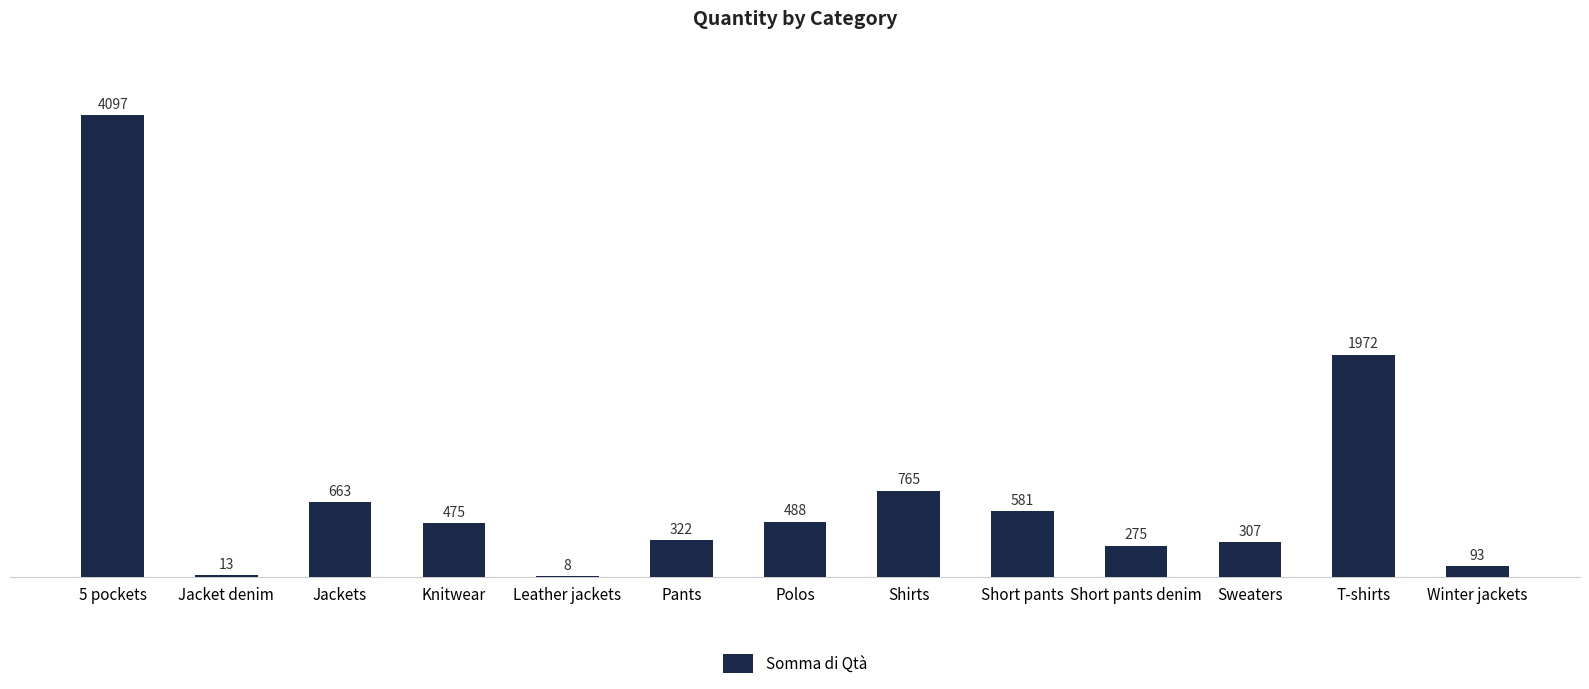

Approximately how many times larger is the value at Winter jackets compared to Pants?

0.3